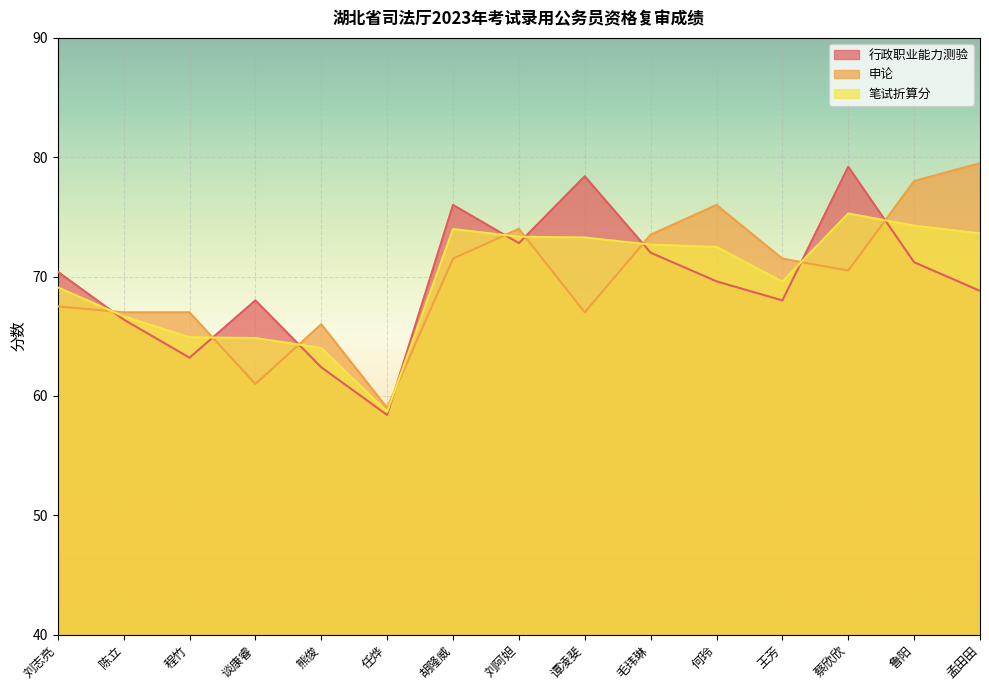

At which label does 行政职业能力测验 first exceed 69?

刘志亮